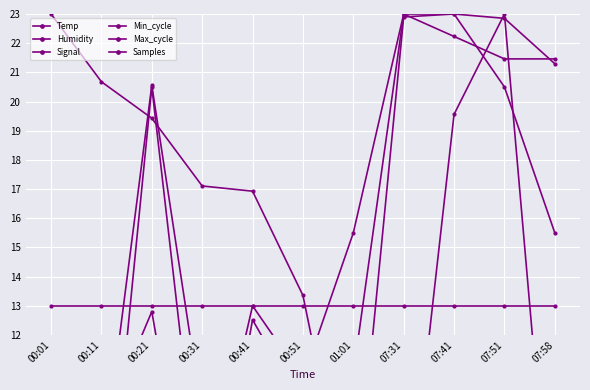

Which series ends up on top after the final intersection of Min_cycle and Temp?

Temp